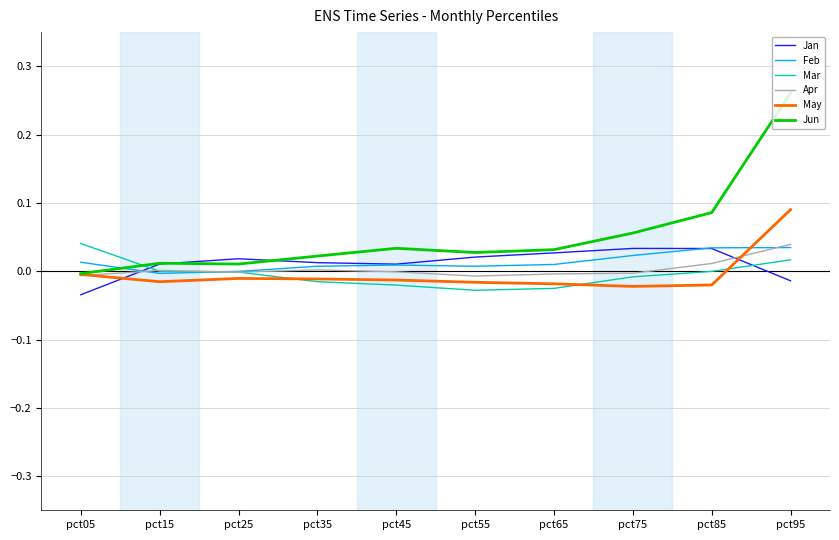

Which series ends up on top after the final intersection of Jan and Apr?

Apr